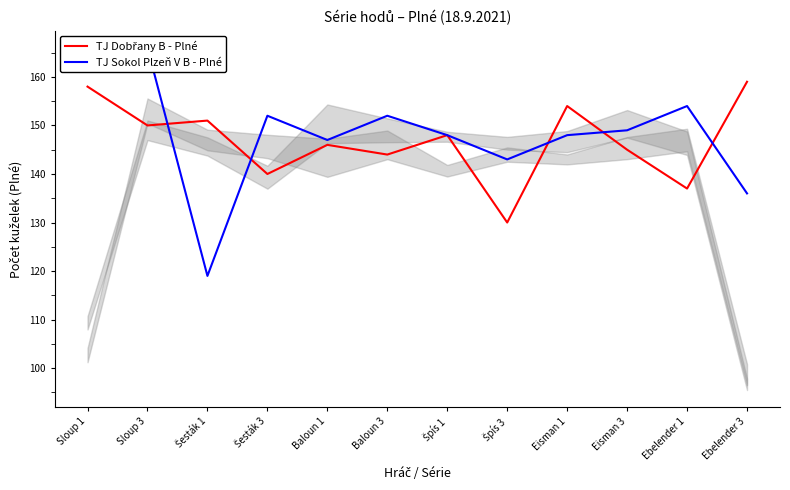

Reading right to left, extract all data points from this chart.

TJ Dobřany B - Plné: 159	137	145	154	130	148	144	146	140	151	150	158
TJ Sokol Plzeň V B - Plné: 136	154	149	148	143	148	152	147	152	119	166	162